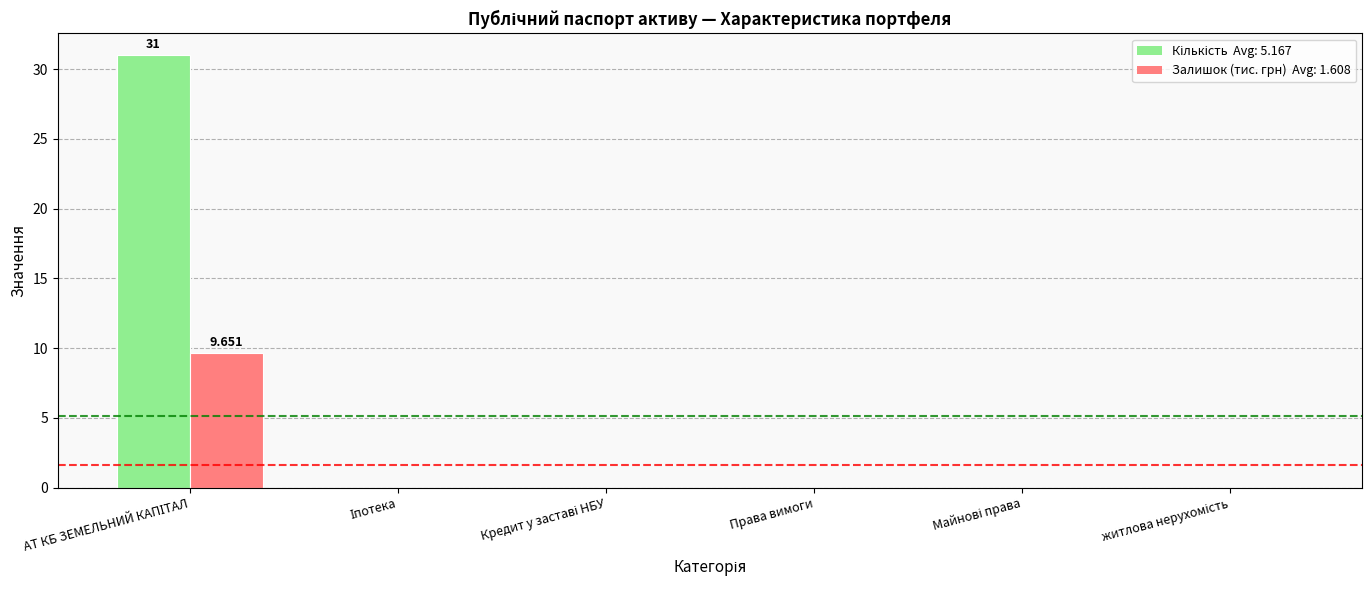

Are the bars grouped side by side (vs. stacked)?

Yes